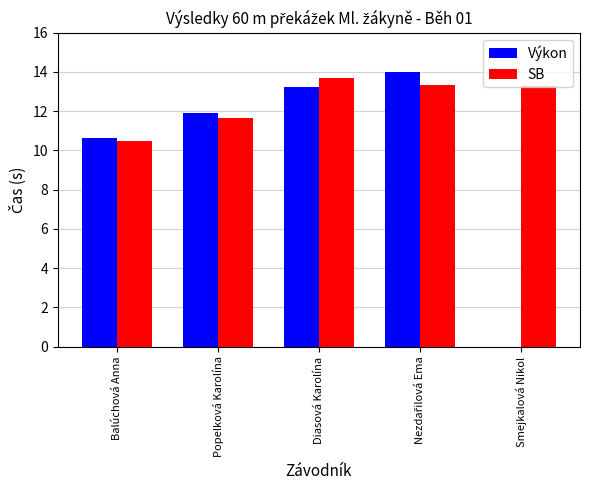

Which series has the largest total across all categories?

SB